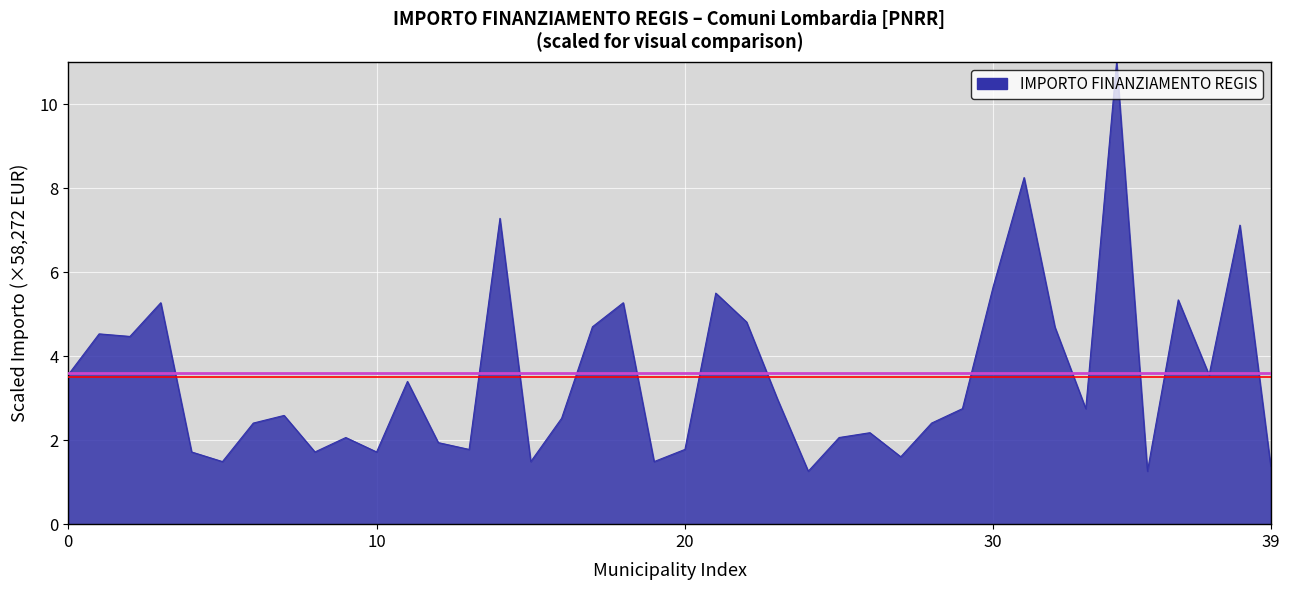

How many lines are shown in the chart?

1